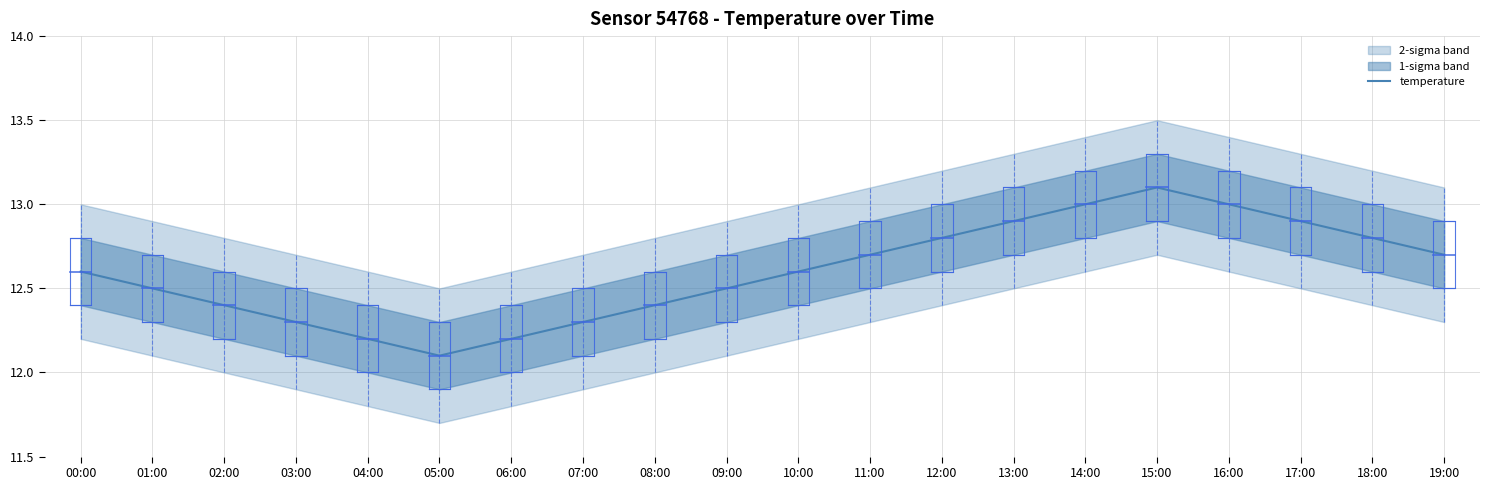

Reading right to left, what are all the values shown in this chart?

19:00=12.7	18:00=12.8	17:00=12.9	16:00=13.0	15:00=13.1	14:00=13.0	13:00=12.9	12:00=12.8	11:00=12.7	10:00=12.6	09:00=12.5	08:00=12.4	07:00=12.3	06:00=12.2	05:00=12.1	04:00=12.2	03:00=12.3	02:00=12.4	01:00=12.5	00:00=12.6